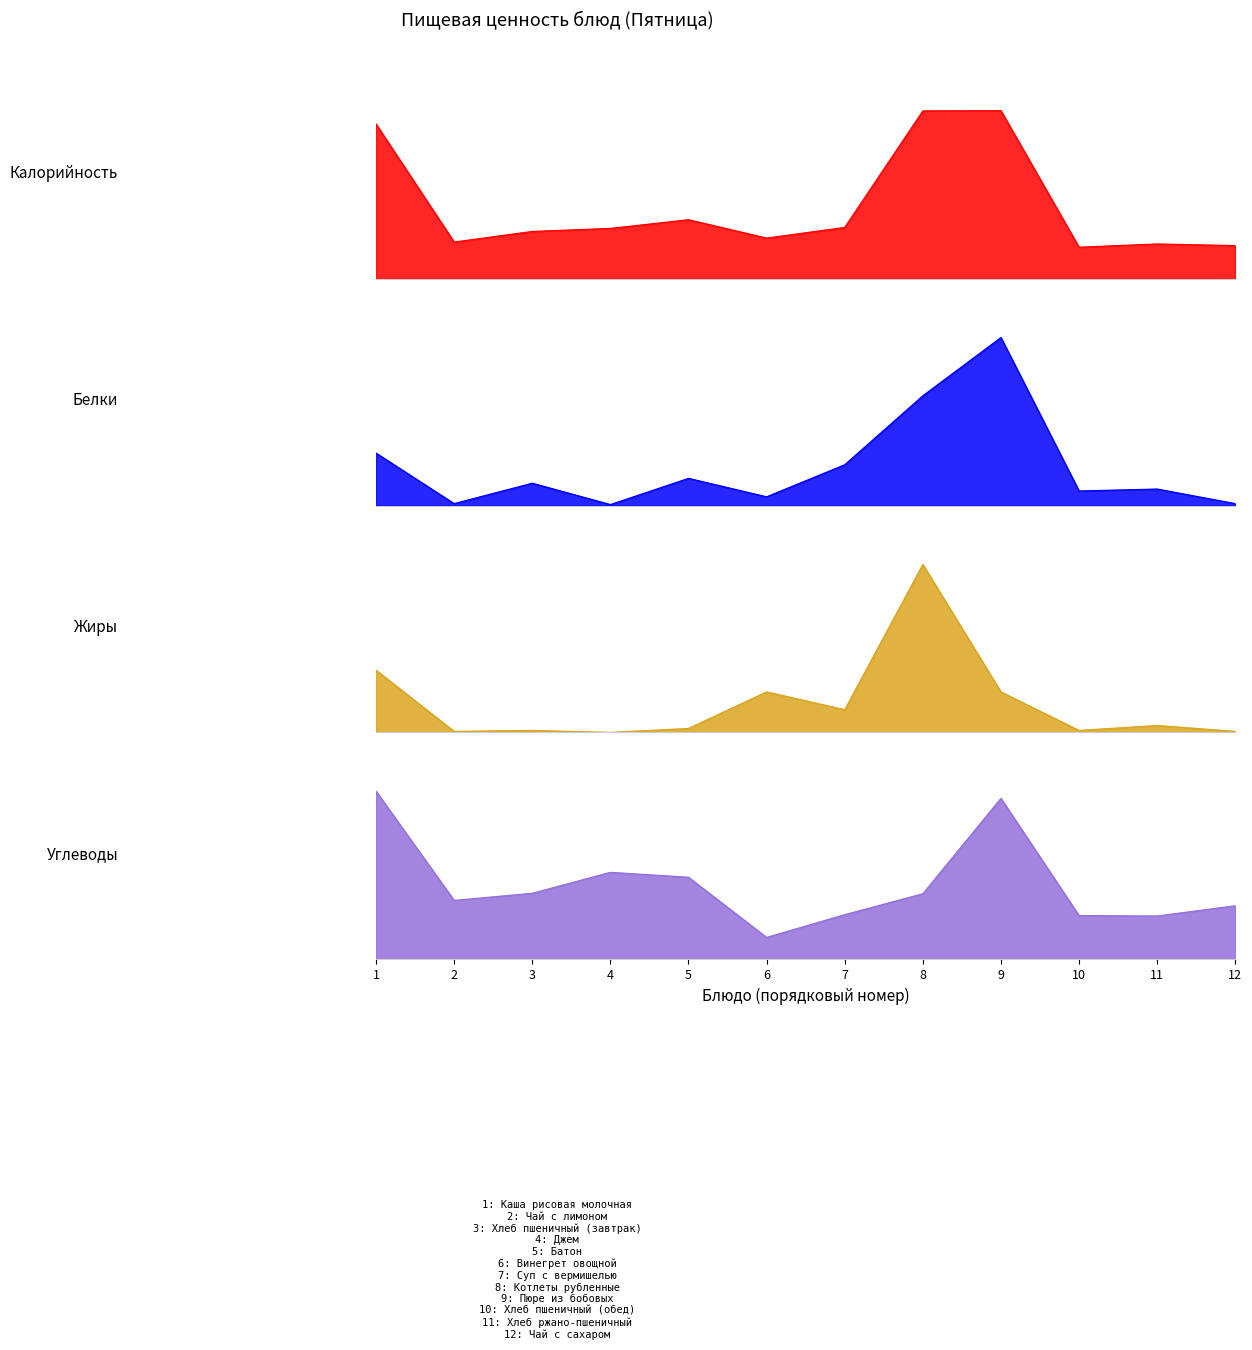

How many times do Жиры and Белки cross each other?

5